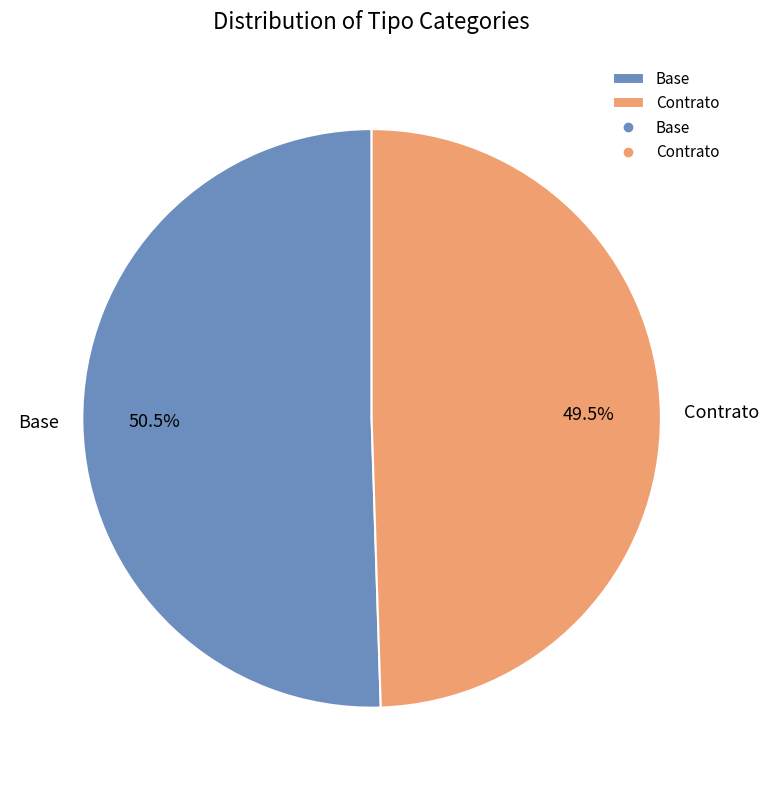

What is the ratio of the value at Base to the value at Contrato?

1.0